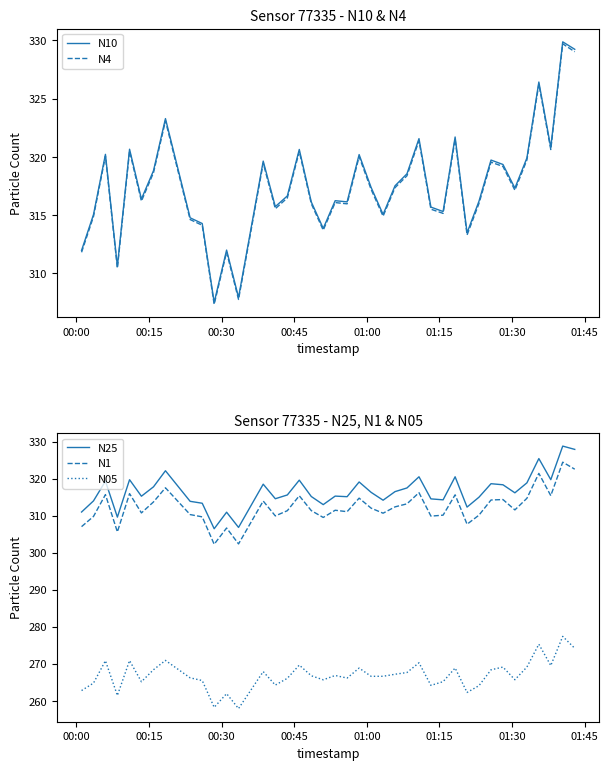

True or false: N1 and N4 intersect in this chart.

False